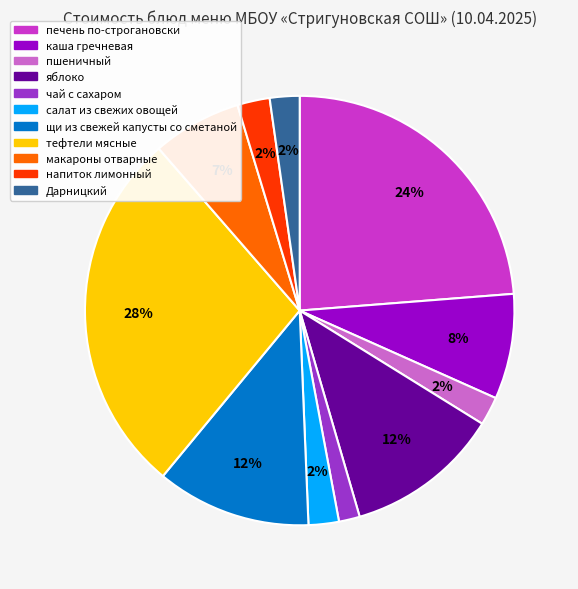

Which category has the biggest portion of the pie?

тефтели мясные